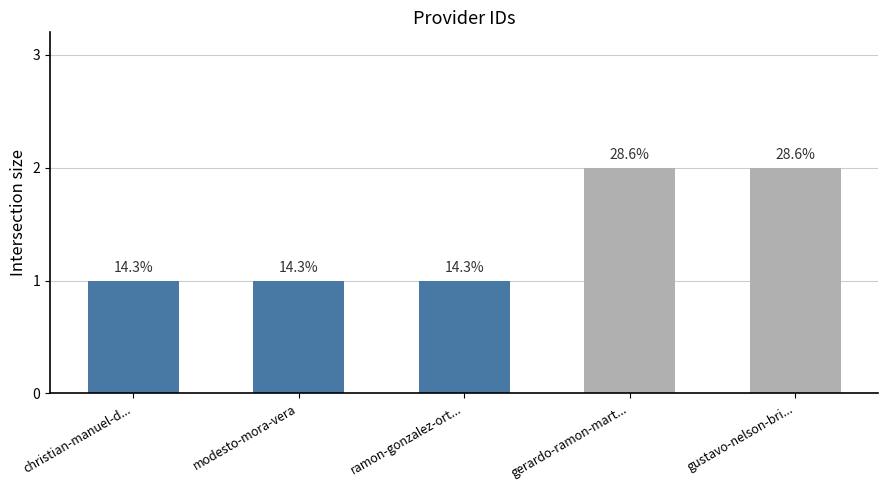

List the labels in order of value, largest first.

gerardo-ramon-mart..., gustavo-nelson-bri..., christian-manuel-d..., modesto-mora-vera, ramon-gonzalez-ort...